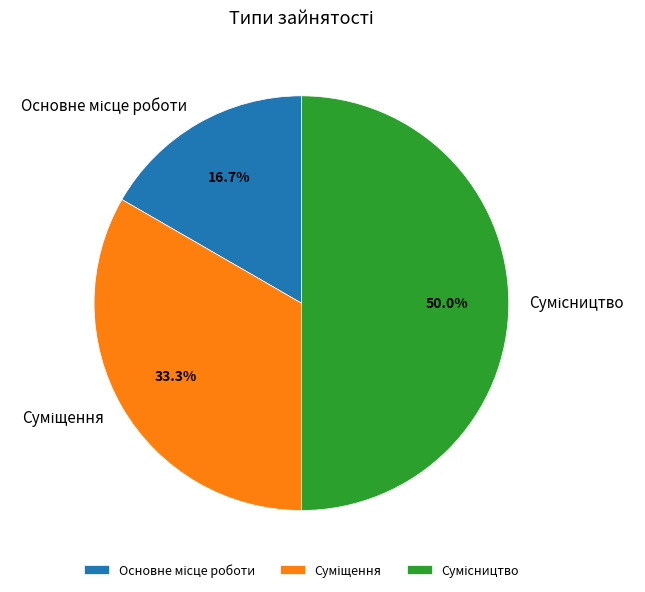

Count the number of slices in the pie.

3